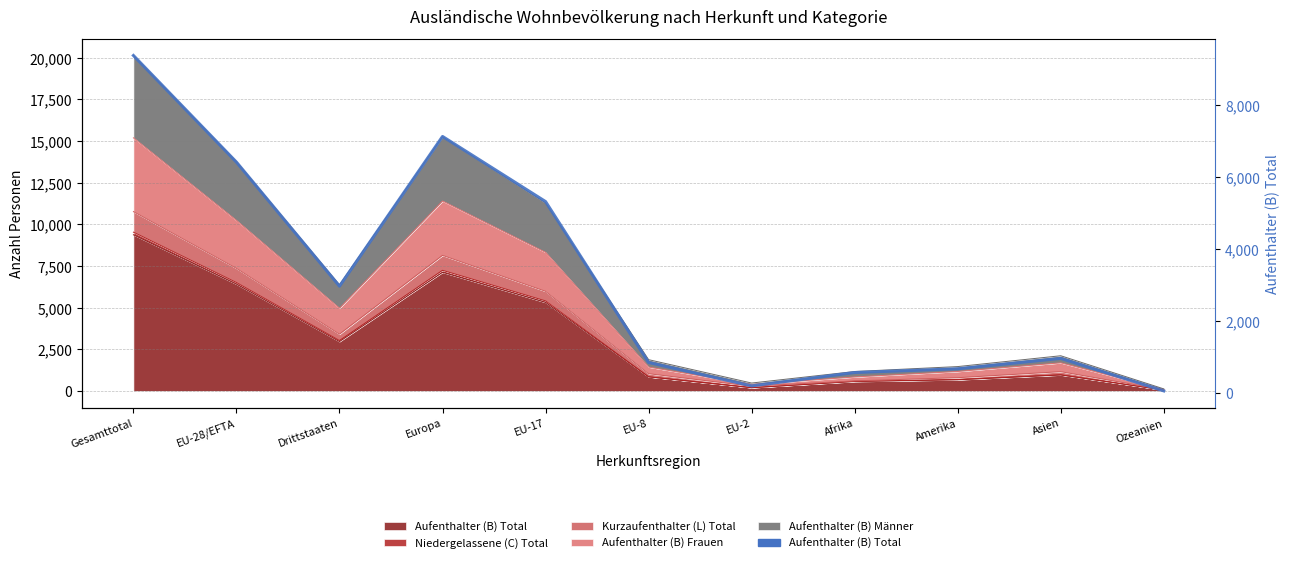

Where is the first local maximum?

Europa